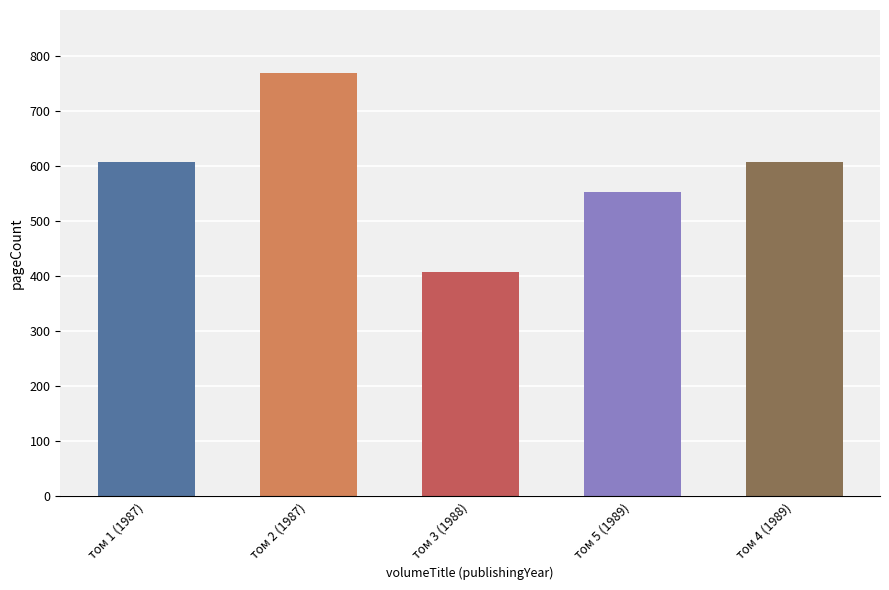

What is the change in value from том 2 (1987) to том 5 (1989)?

-216